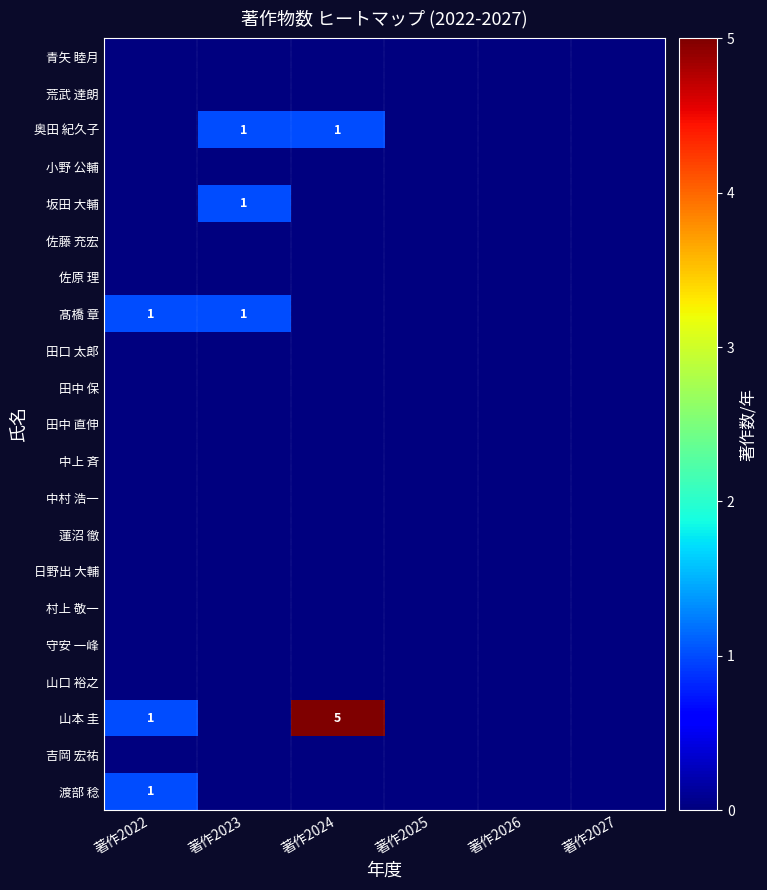

Is the value of 荒武 達朗 at 著作2022 greater than the value of 渡部 稔 at 著作2027?

No